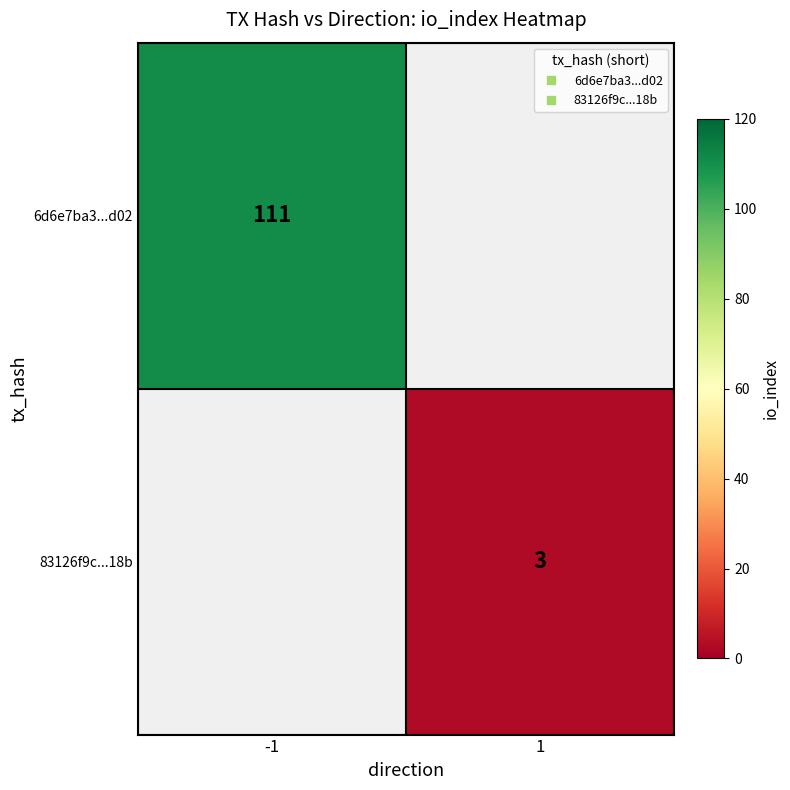

At how many categories does at least one series exceed 11?

1